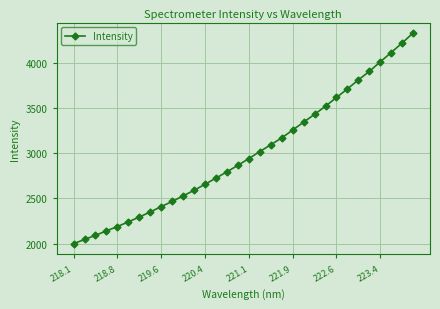

What is the minimum value shown in the chart?

1998.4